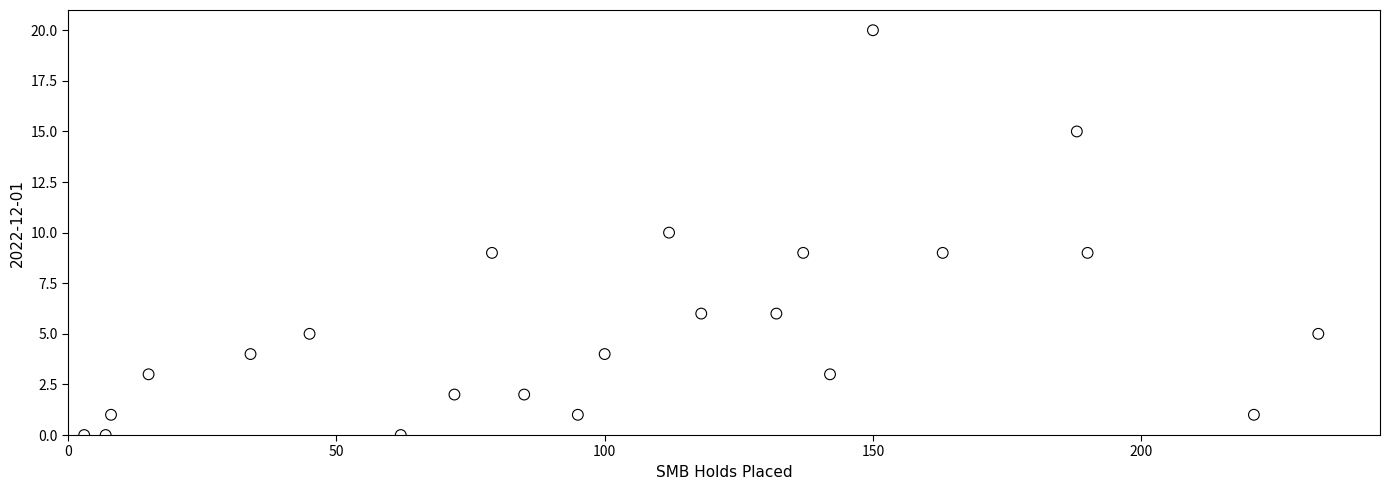

What is the range of X values (max minus min)?

230